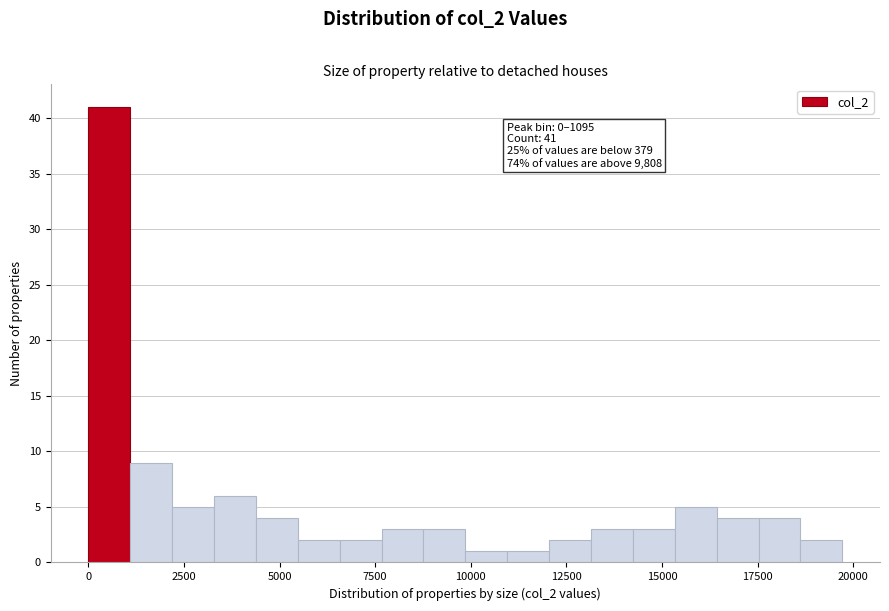

Around what value on the x-axis is the tallest bar? Give the approximate position of its centre, as read against the axis.

500